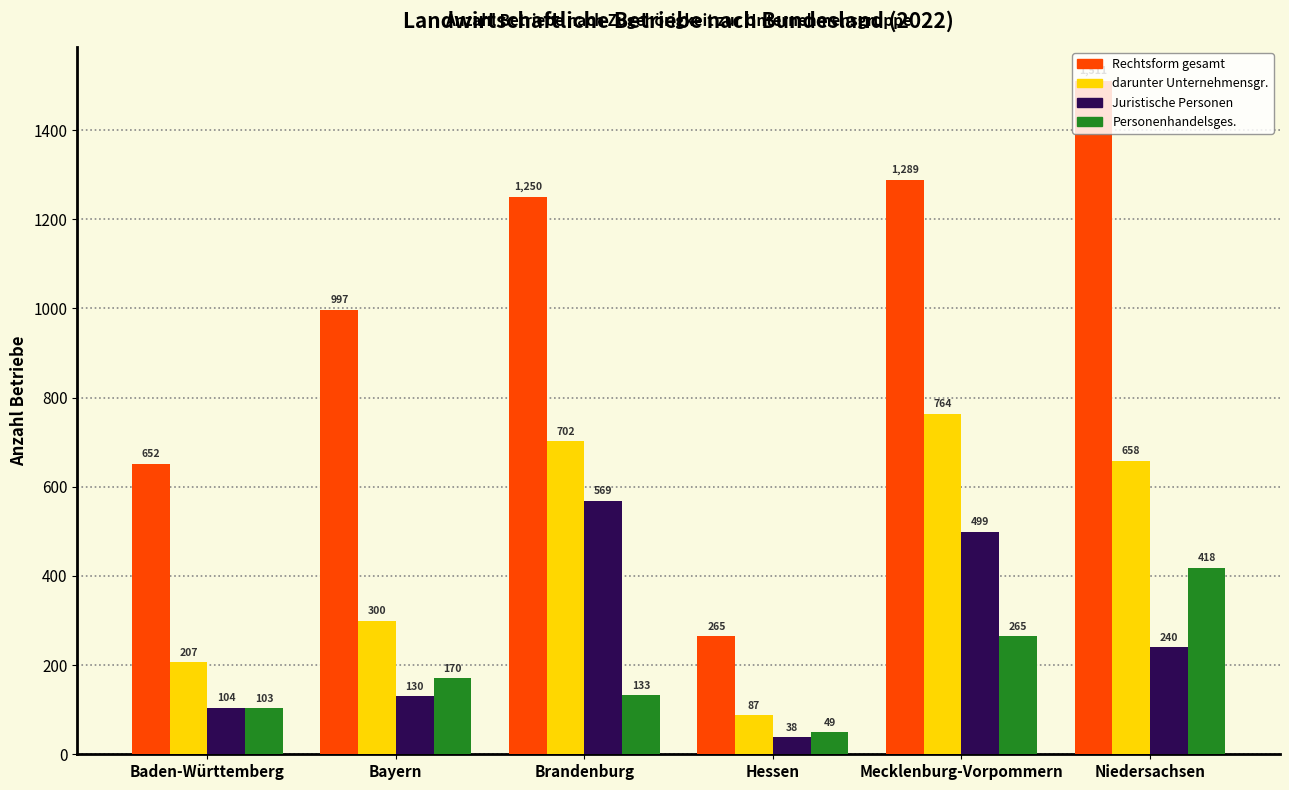

At which category is the sum across all series the highest?

Niedersachsen